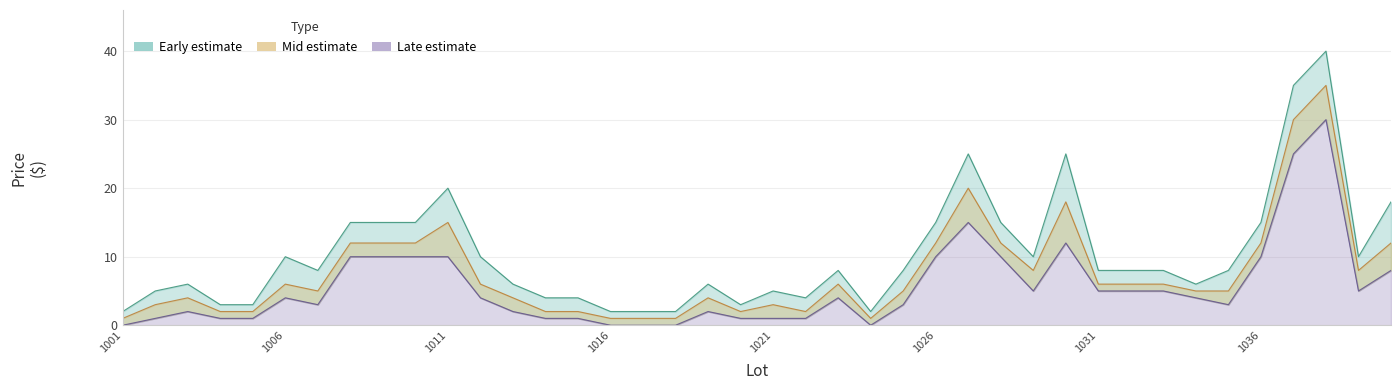

At which label does late reach its peak?

1038